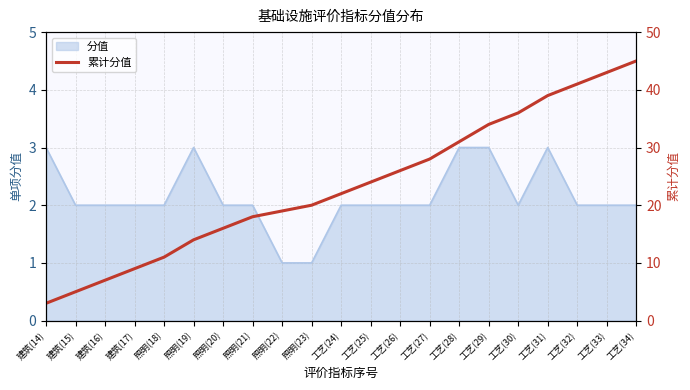

At which category does the chart reach its peak across all series?

工艺(34)